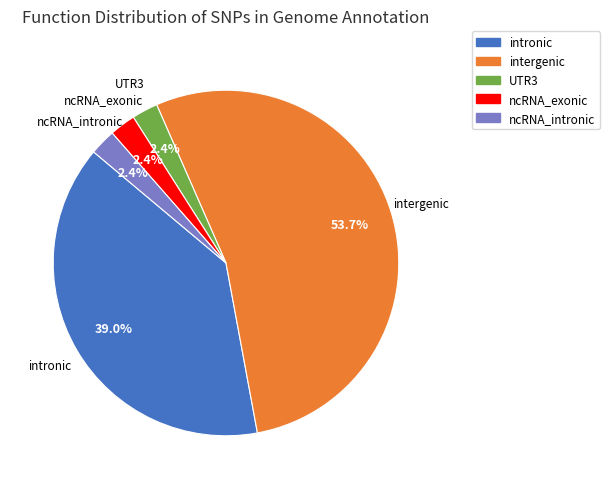

What portion of the pie excludes UTR3?

97.6%